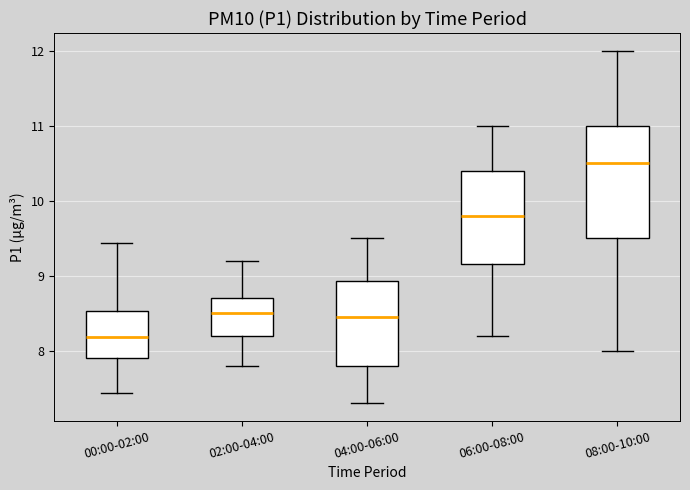

Where is the upper edge of the box for 04:00-06:00 on the y-axis? The values are not printed on the chart, so give them approximately, as read against the axis.

8.9